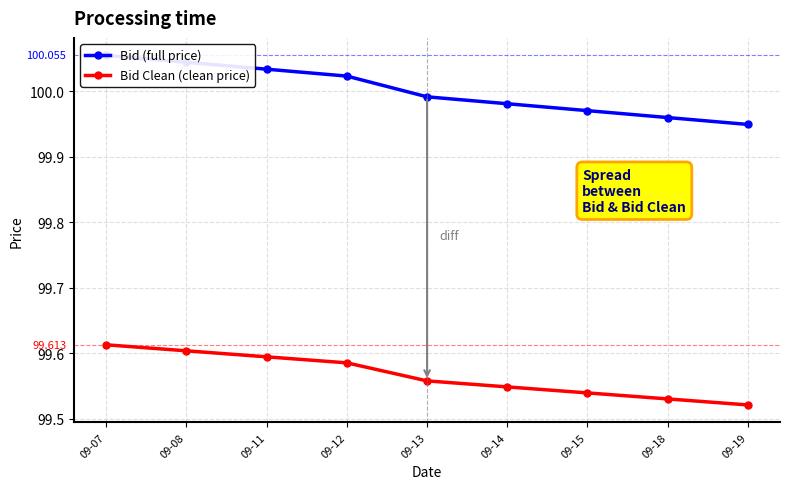

List the series in order of their peak value, lowest first.

Bid Clean, Bid